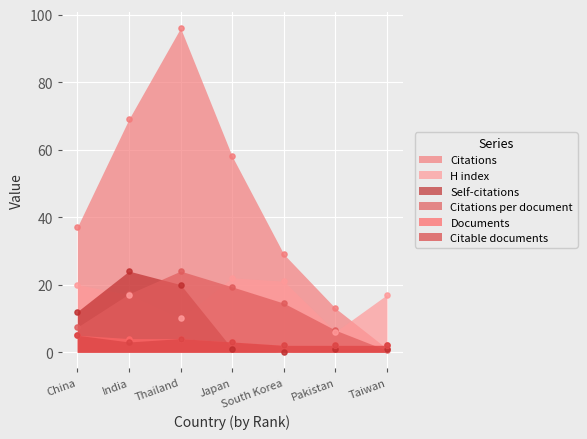

Which series has the largest Y range (max minus min)?

Citations